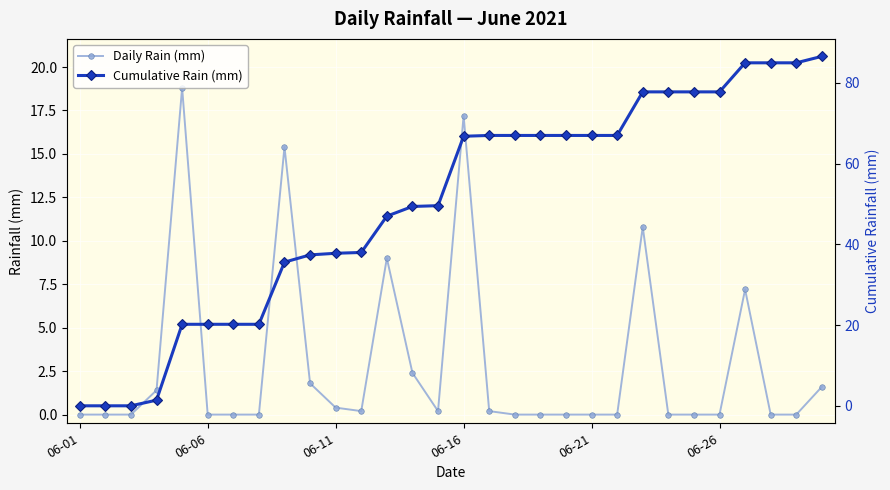

True or false: Daily Rain (mm) and Cumulative Rain (mm) intersect in this chart.

False